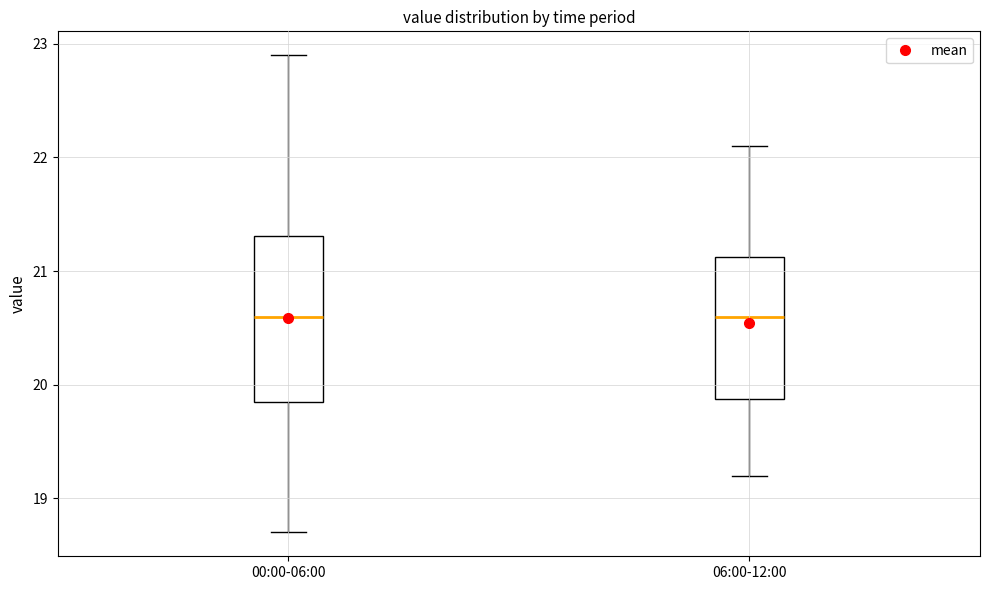

Which box is the tallest, from its lower edge to its upper edge?

00:00-06:00